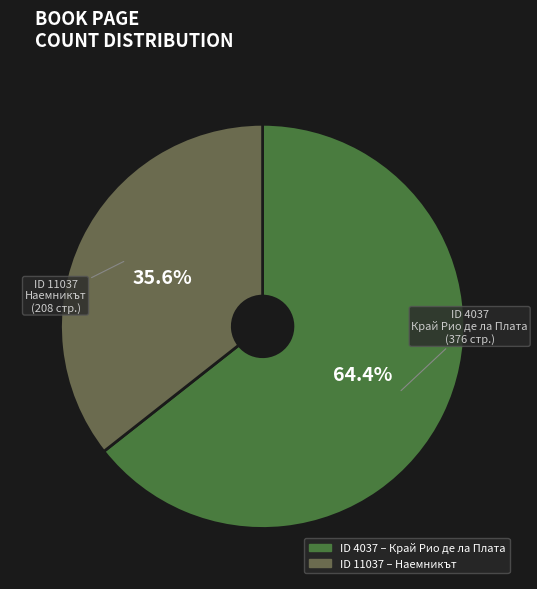

Does any single category account for the majority?

Yes